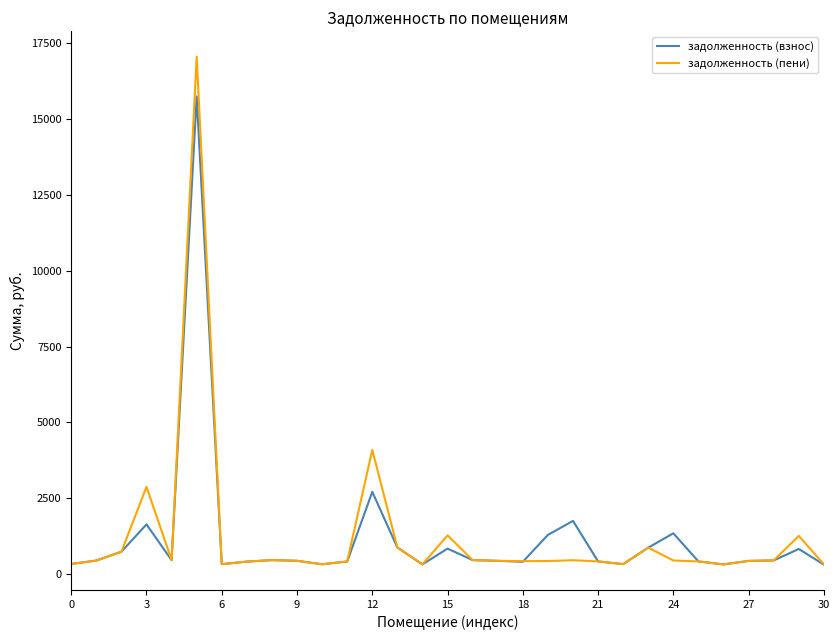

What is the highest value of the задолженность (взнос) series?

15741.3